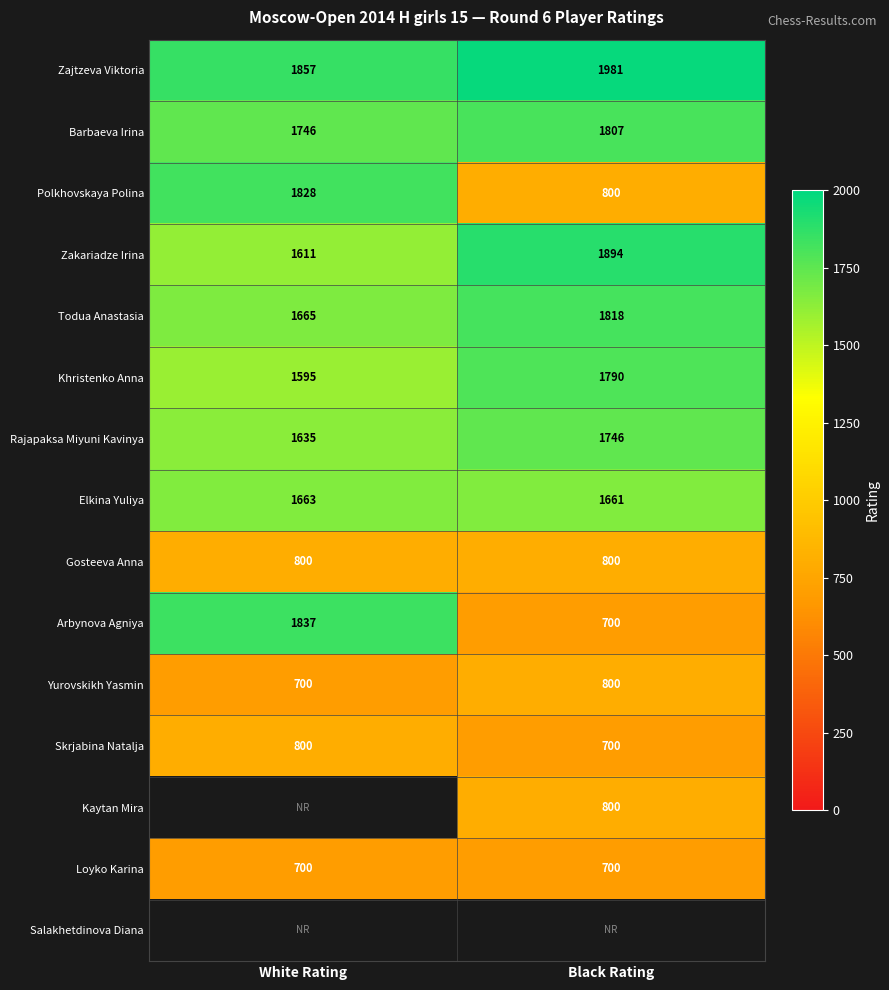

How many Yurovskikh Yasmin values are between 700 and 800?

2